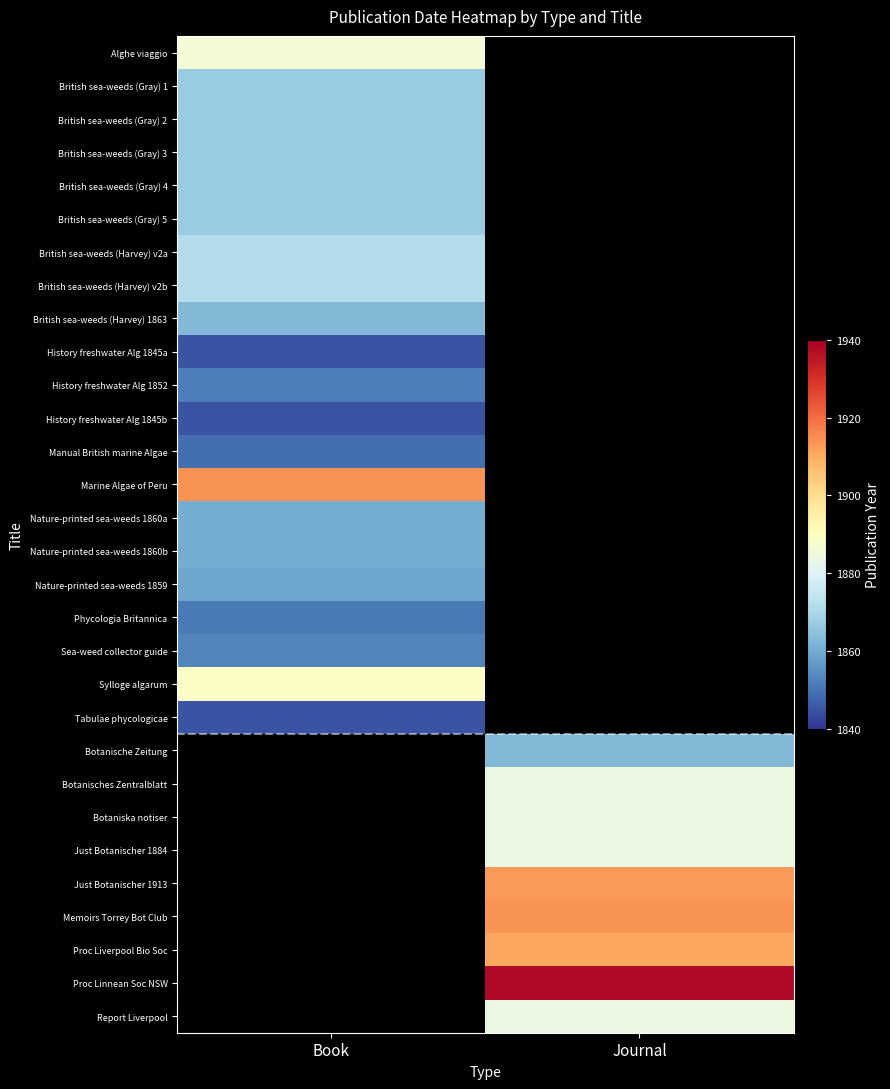

Is the value of British sea-weeds (Harvey) v2b at Journal greater than the value of British sea-weeds (Gray) 4 at Book?

No